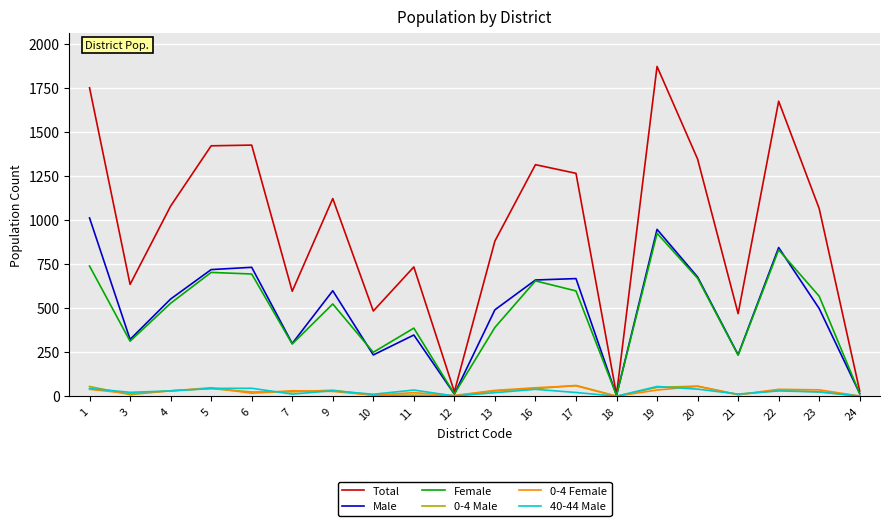

Between 13 and 22, which series saw the biggest shift?

Total